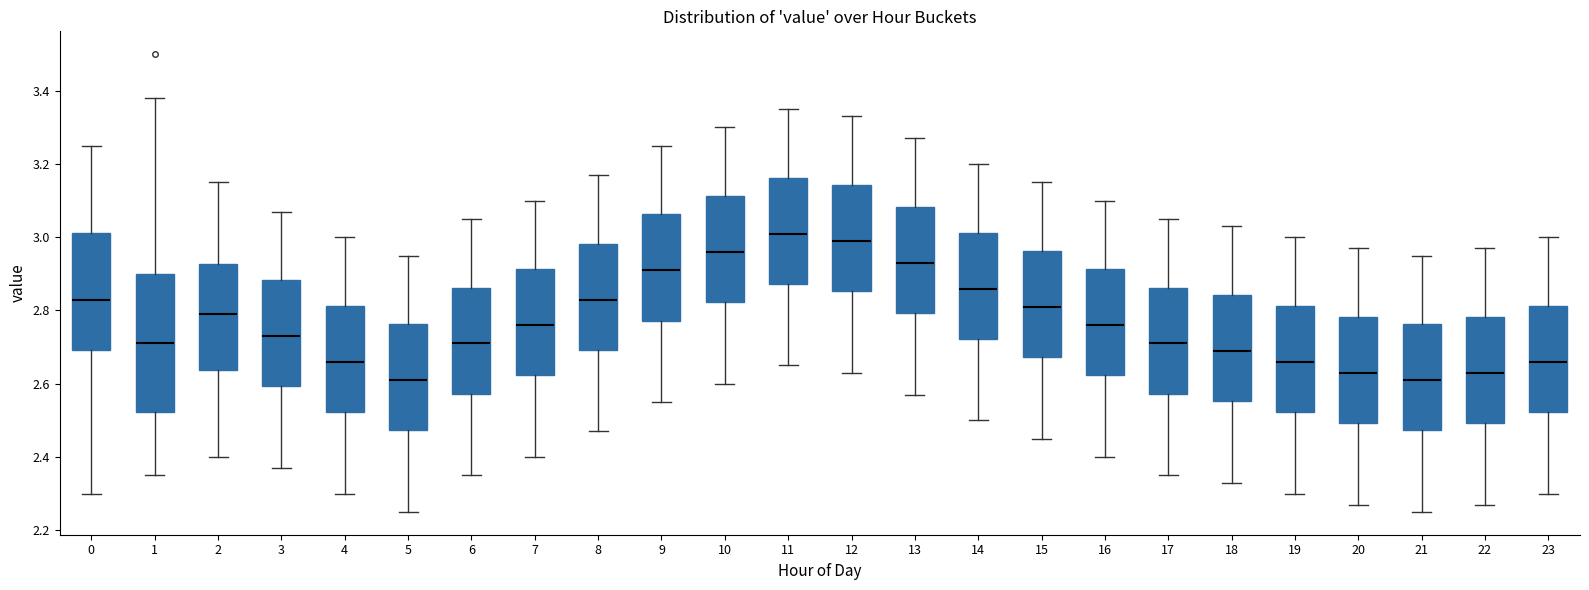

Reading left to right, transcribe this box plot: for each box, give where its median line is, the range the box spans, and where its two whiskers end, as read against the y-axis. The values are not printed on the chart, so give them approximately, as read against the axis.

0: median 2.84, box 2.70 to 3.02, whiskers 2.30 to 3.26
1: median 2.72, box 2.52 to 2.90, whiskers 2.36 to 3.38
2: median 2.80, box 2.64 to 2.92, whiskers 2.40 to 3.16
3: median 2.74, box 2.60 to 2.88, whiskers 2.38 to 3.08
4: median 2.66, box 2.52 to 2.82, whiskers 2.30 to 3.00
5: median 2.62, box 2.48 to 2.76, whiskers 2.26 to 2.96
6: median 2.72, box 2.58 to 2.86, whiskers 2.36 to 3.06
7: median 2.76, box 2.62 to 2.92, whiskers 2.40 to 3.10
8: median 2.84, box 2.70 to 2.98, whiskers 2.48 to 3.18
9: median 2.92, box 2.78 to 3.06, whiskers 2.56 to 3.26
10: median 2.96, box 2.82 to 3.12, whiskers 2.60 to 3.30
11: median 3.02, box 2.88 to 3.16, whiskers 2.66 to 3.36
12: median 3.00, box 2.86 to 3.14, whiskers 2.64 to 3.34
13: median 2.94, box 2.80 to 3.08, whiskers 2.58 to 3.28
14: median 2.86, box 2.72 to 3.02, whiskers 2.50 to 3.20
15: median 2.82, box 2.68 to 2.96, whiskers 2.46 to 3.16
16: median 2.76, box 2.62 to 2.92, whiskers 2.40 to 3.10
17: median 2.72, box 2.58 to 2.86, whiskers 2.36 to 3.06
18: median 2.70, box 2.56 to 2.84, whiskers 2.34 to 3.04
19: median 2.66, box 2.52 to 2.82, whiskers 2.30 to 3.00
20: median 2.64, box 2.50 to 2.78, whiskers 2.28 to 2.98
21: median 2.62, box 2.48 to 2.76, whiskers 2.26 to 2.96
22: median 2.64, box 2.50 to 2.78, whiskers 2.28 to 2.98
23: median 2.66, box 2.52 to 2.82, whiskers 2.30 to 3.00